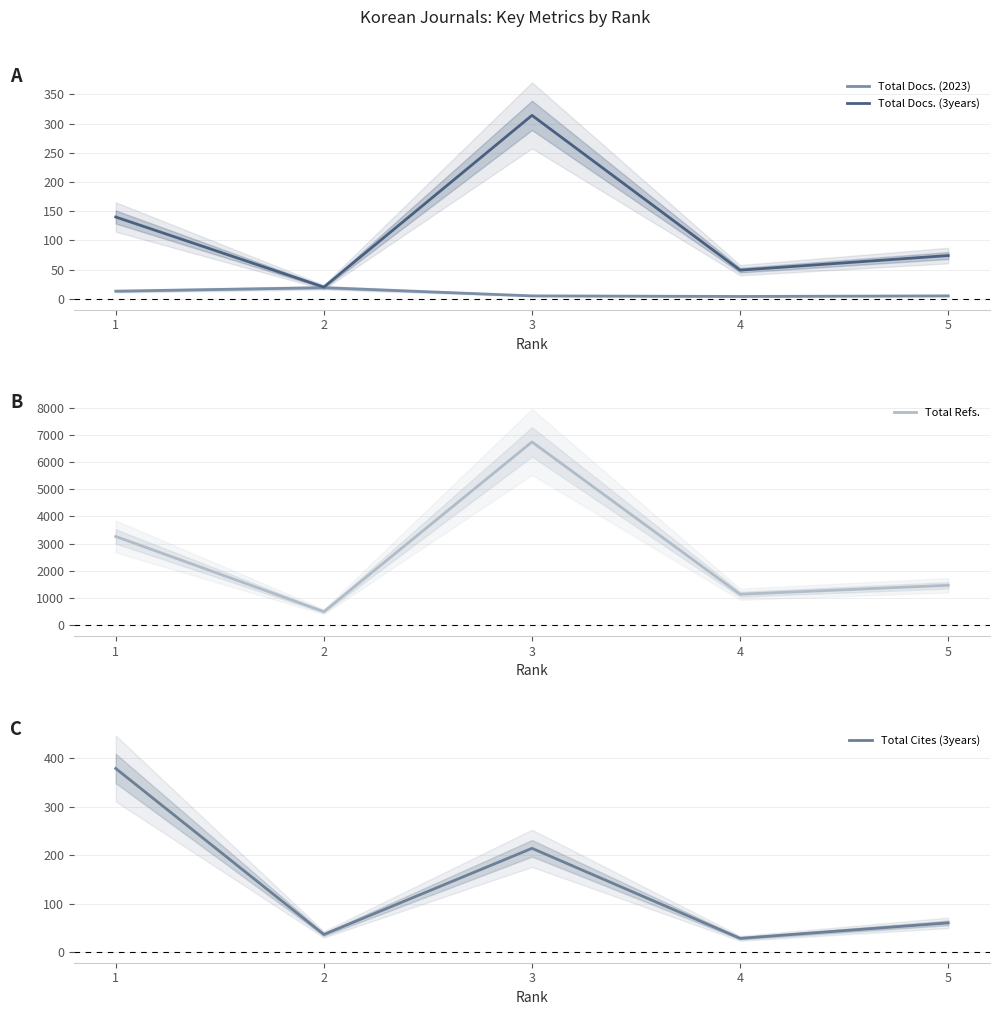

Which series has the largest total across all categories?

Total Refs.